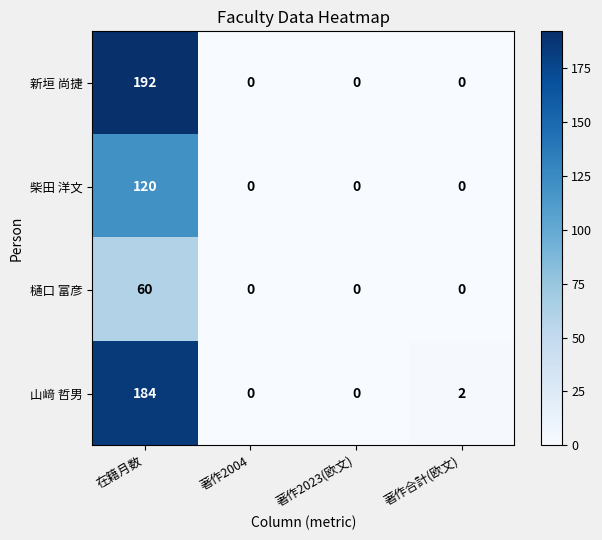

What is the maximum value shown in the chart?

192